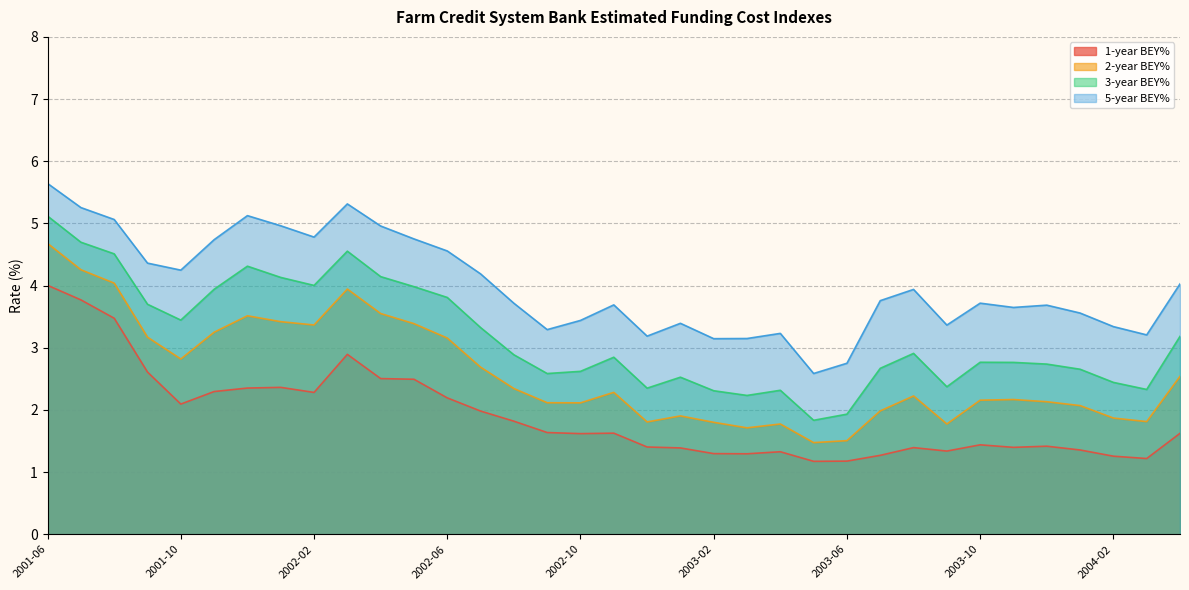

True or false: 5-year BEY% has a value of 3.7 at 2003-10.

True